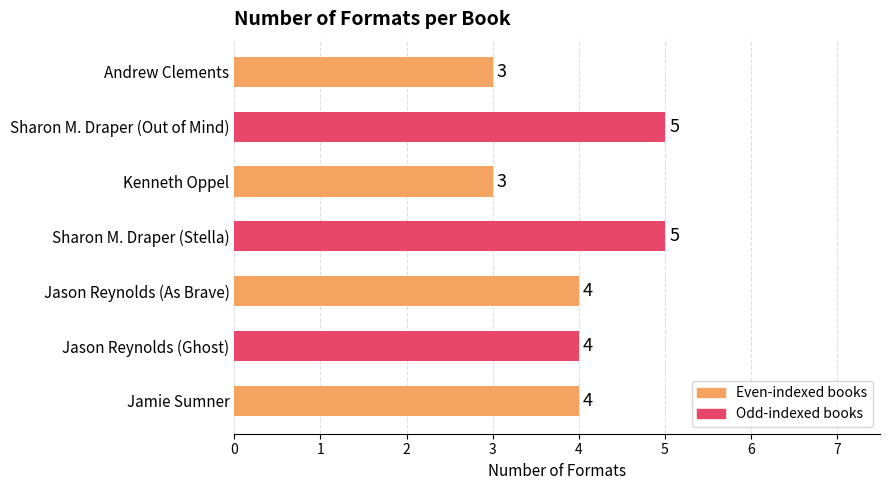

What is the greatest value displayed?

5